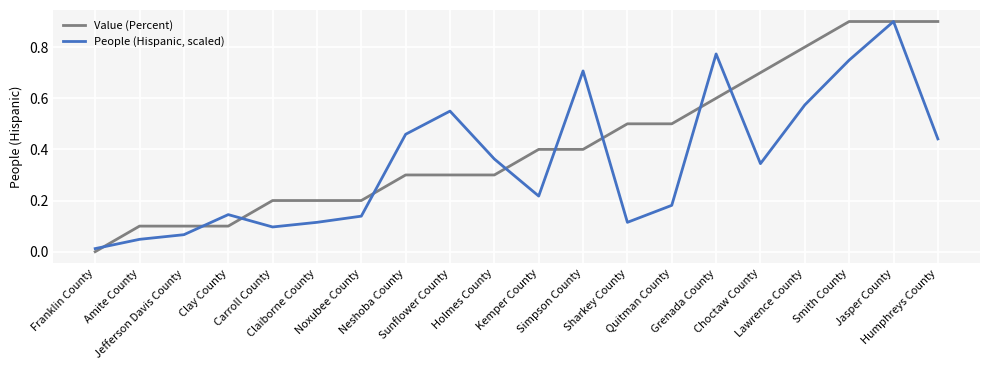

The People (Hispanic, scaled) series shows 0.7 at Simpson County. True or false?

True